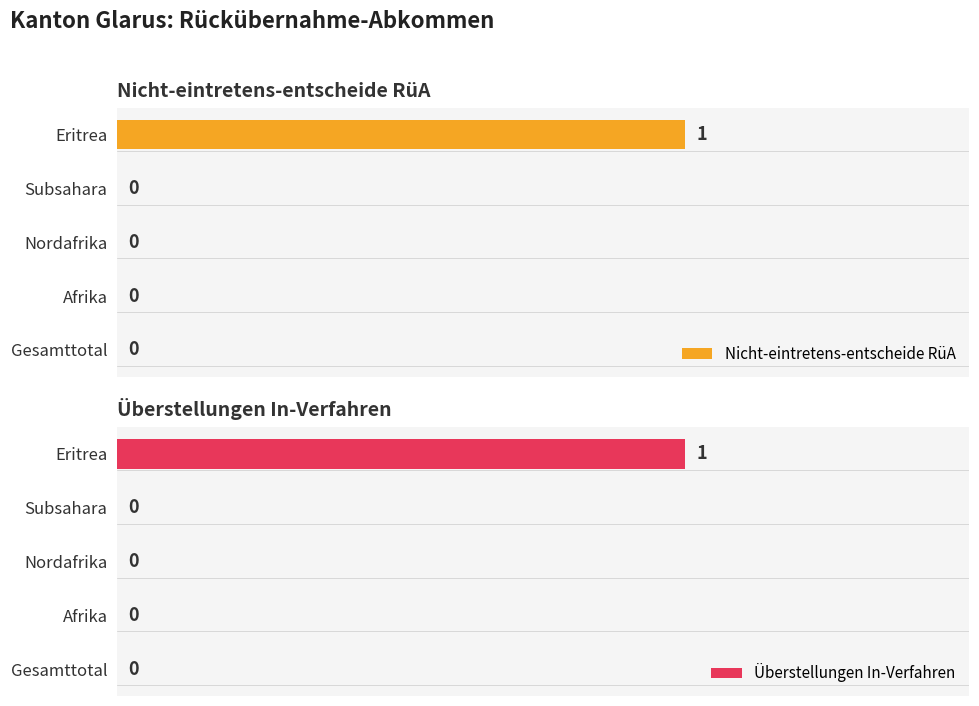

How many values in the Nicht-eintretens-entscheide RüA series exceed 0?

1